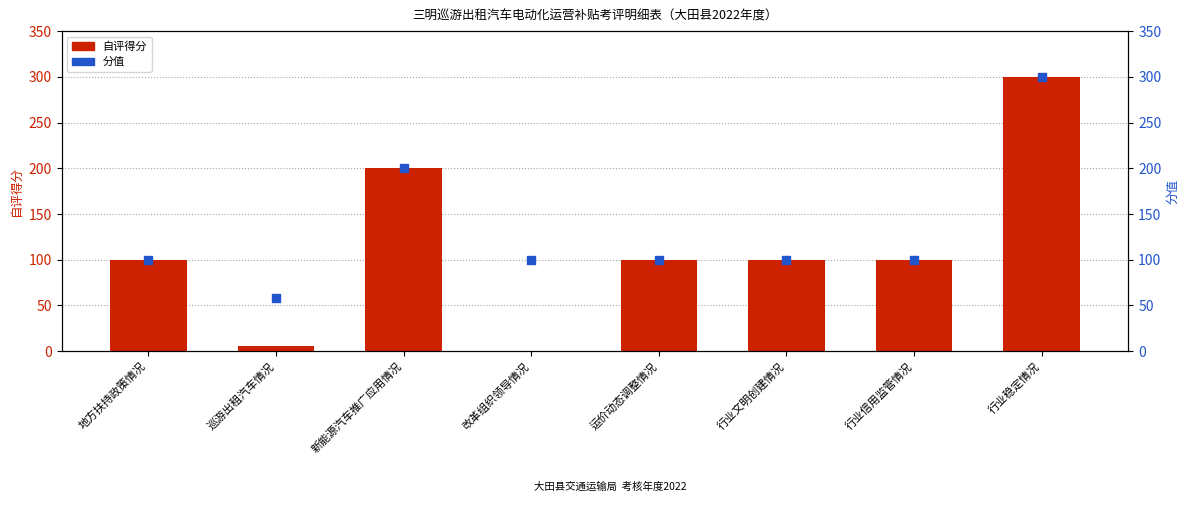

Which series reaches the maximum Y coordinate?

自评得分